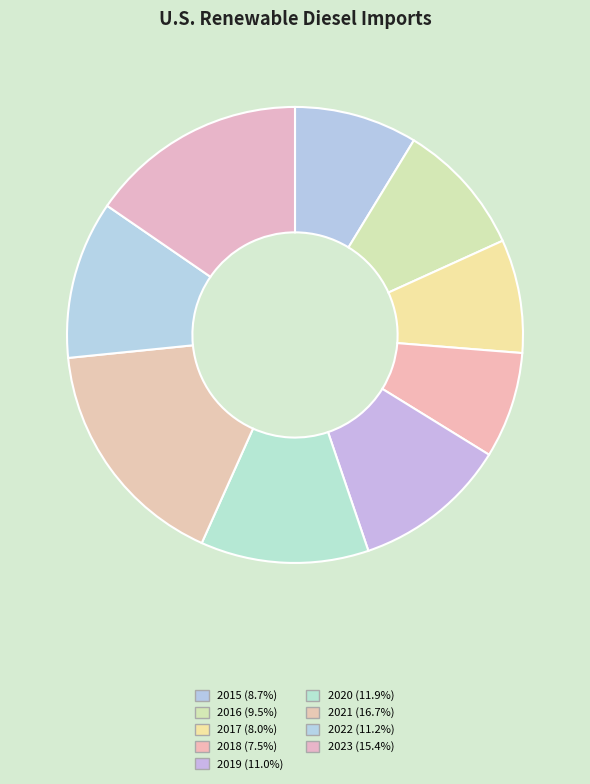

To the nearest percent, what is the difference between the largest and smallest slice percentages?

9%